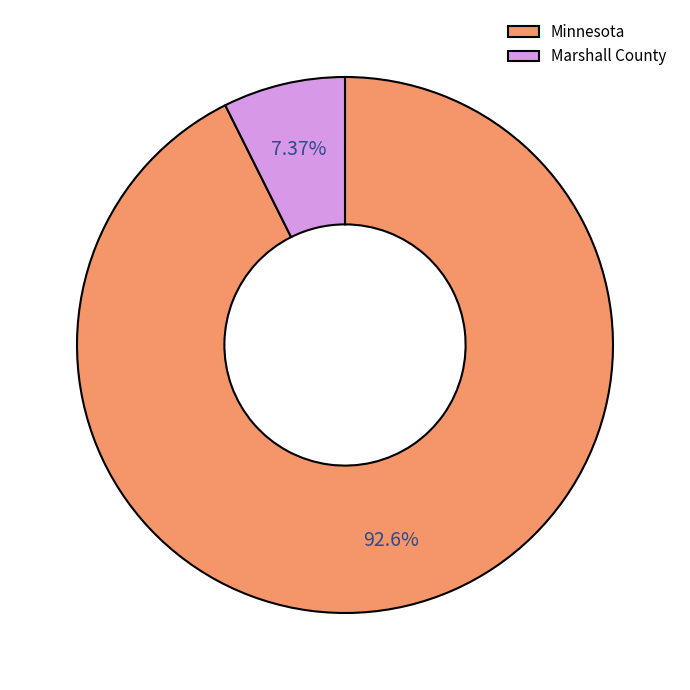

To the nearest percent, what is the combined percentage of Marshall County and Minnesota?

100%